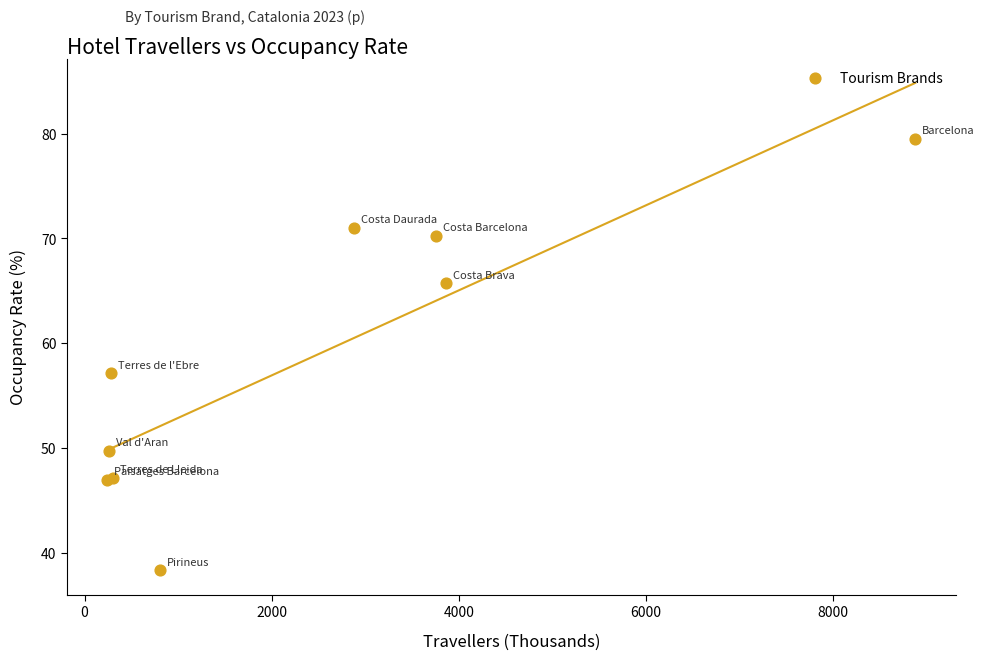

What Y value in the scatter plot is closest to 58?

57.1